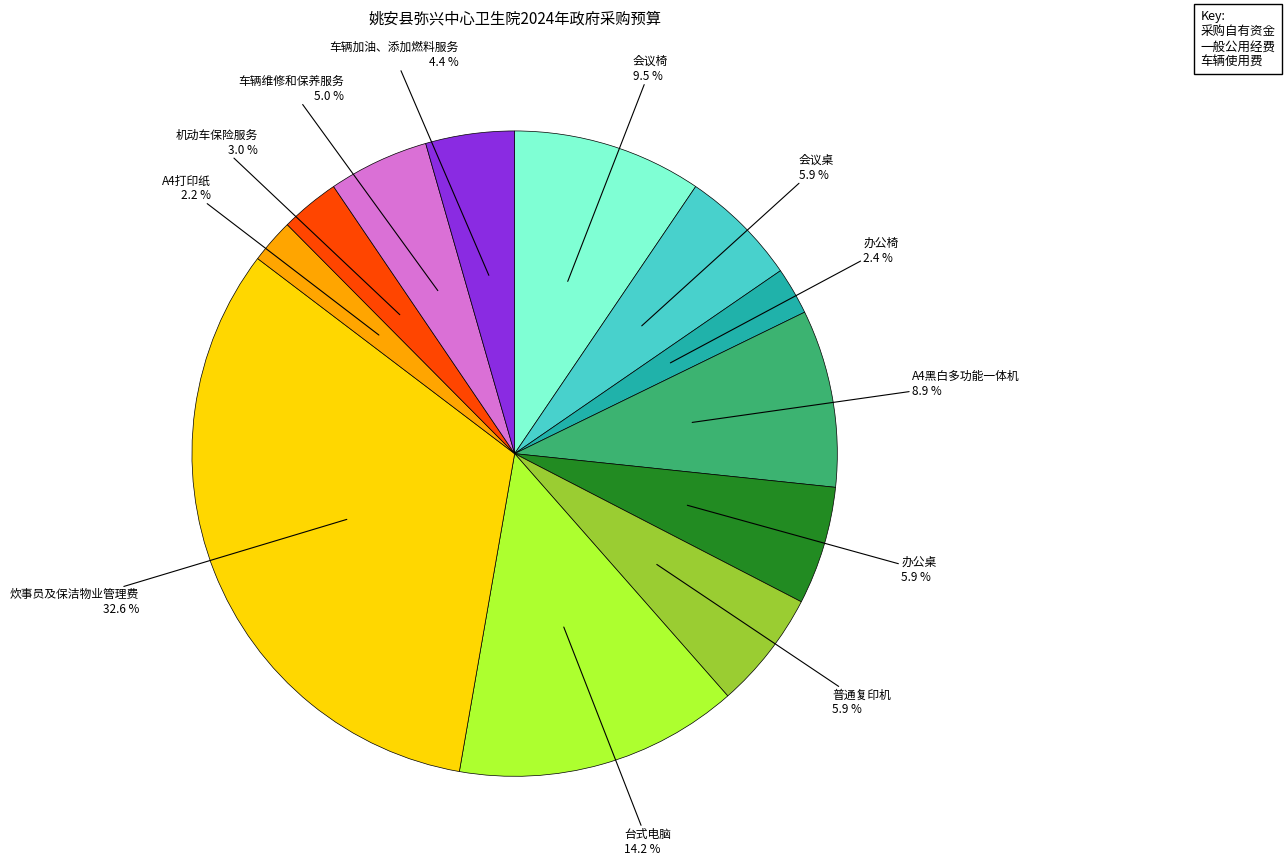

Does any single category account for the majority?

No